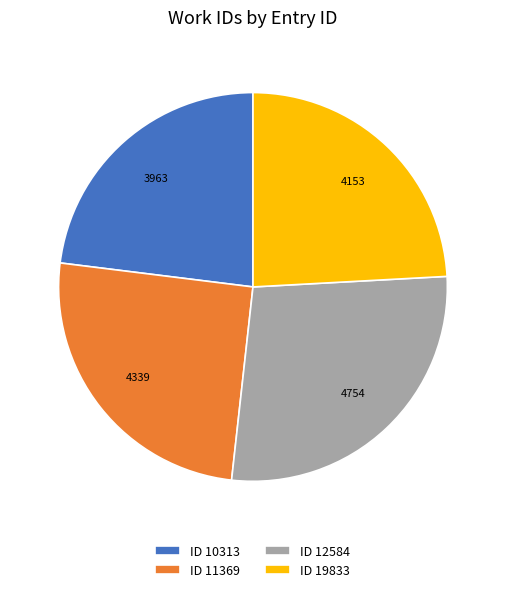

How many segments does this pie chart have?

4